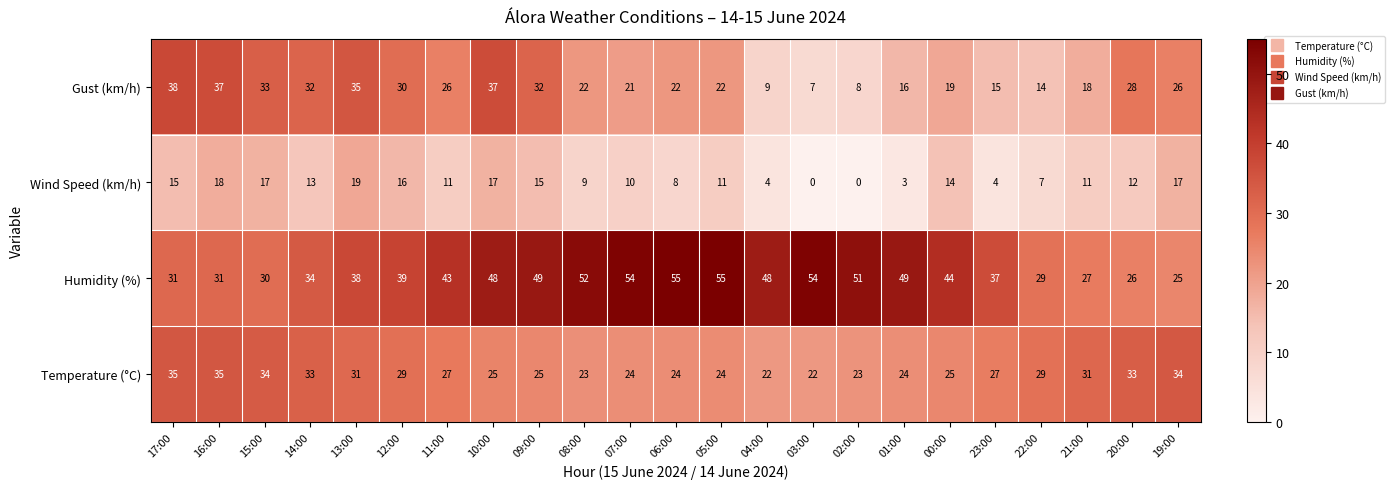

Which series has the widest spread of values?

Gust (km/h)